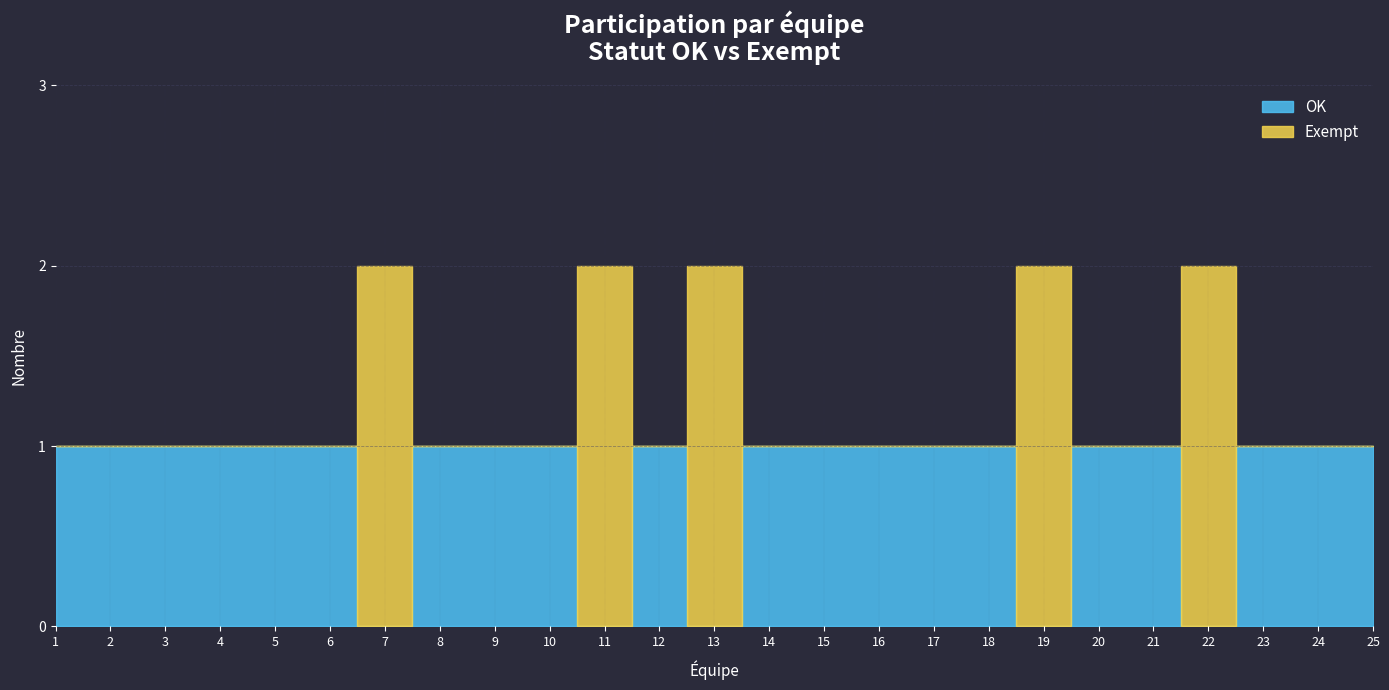

At which label does OK reach its peak?

1